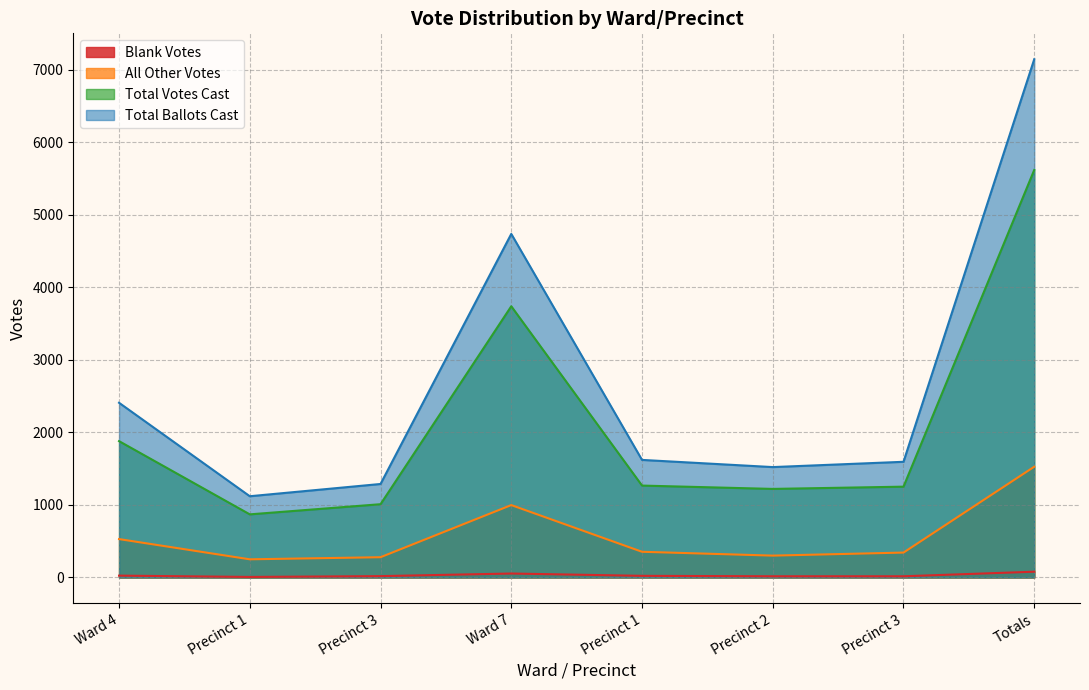

How many interior local valleys does the Total Votes Cast series have?

2